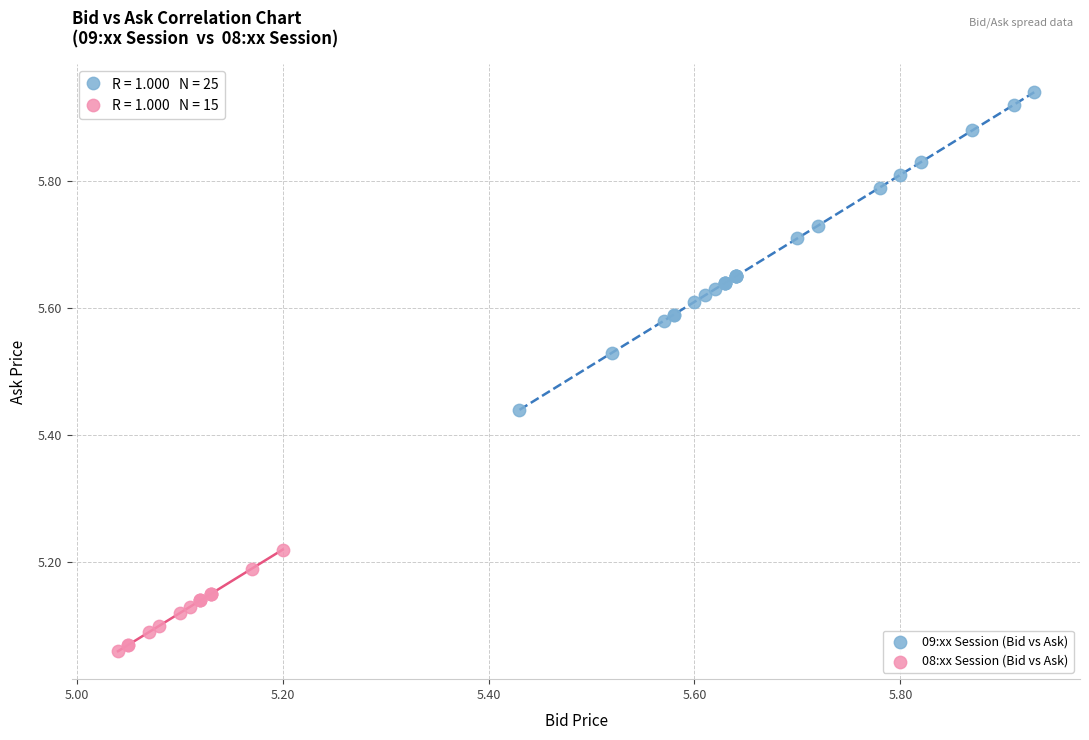

Which series contains the lowest Y value?

08:xx Session (Bid vs Ask)